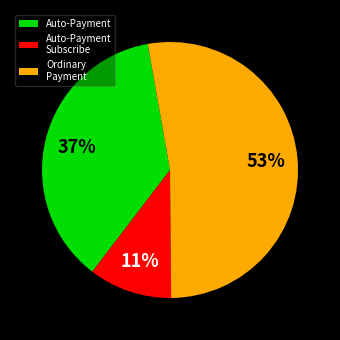

To the nearest percent, what portion does Auto-Payment represent?

37%